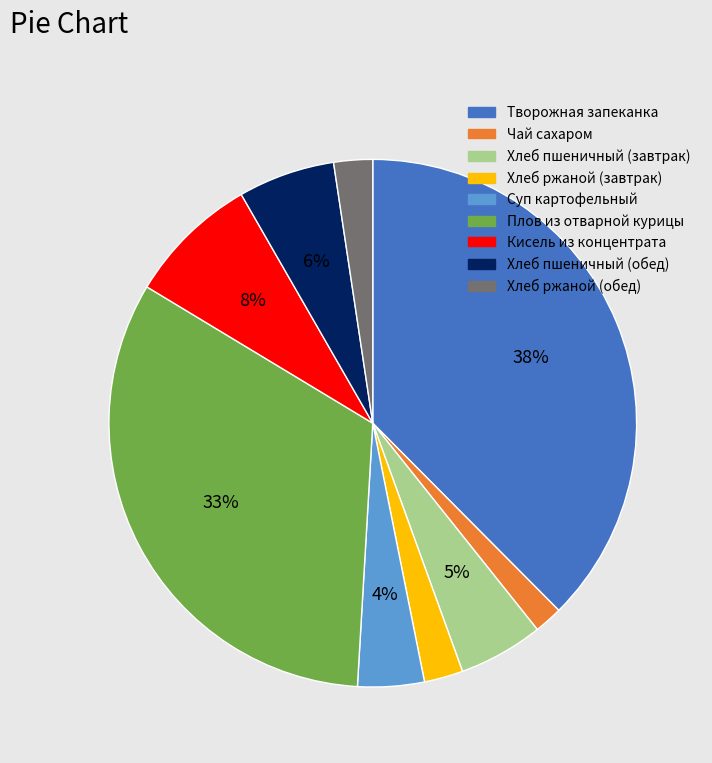

Is it true that Хлеб ржаной (обед) is 2% of the pie?

True